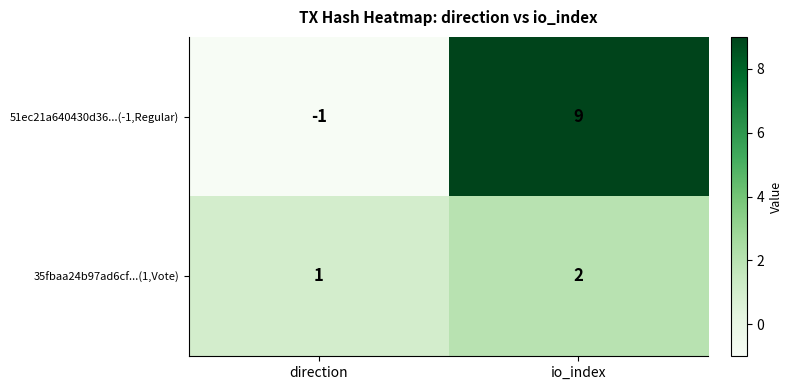

How many series are shown in this chart?

2